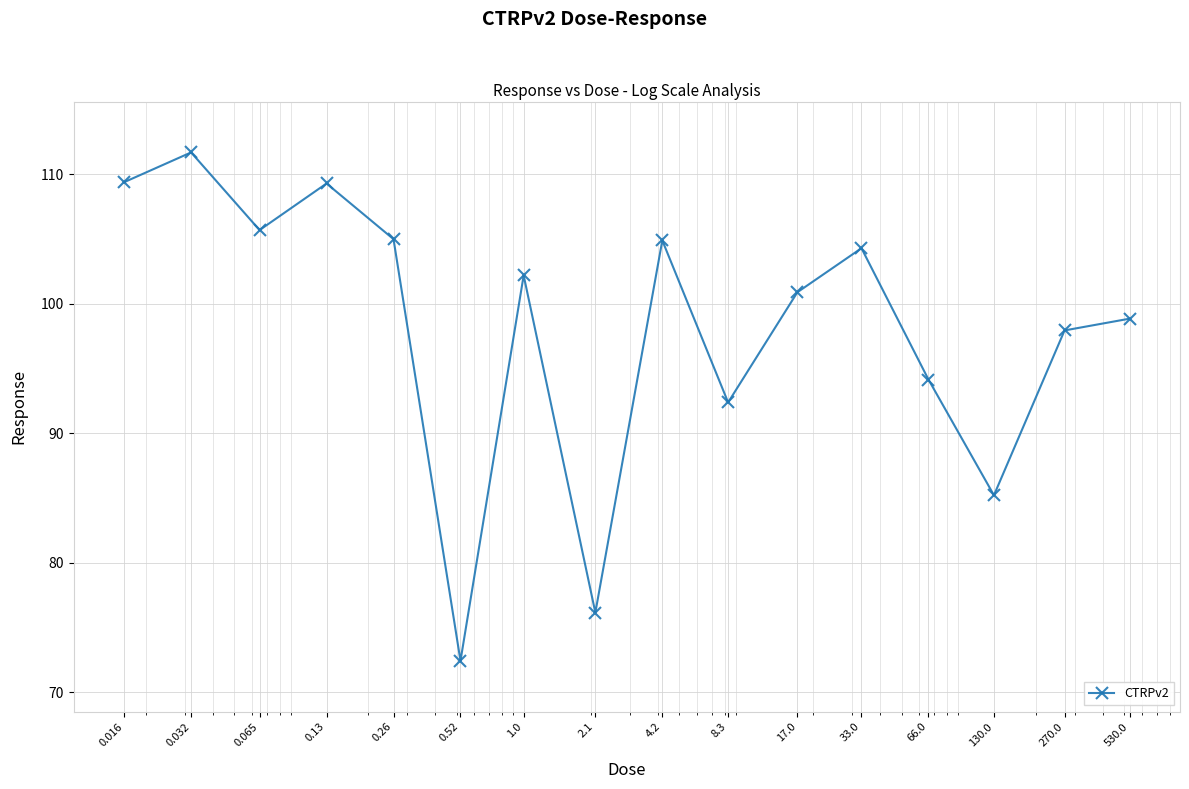

How many points are higher than both their immediate neighbors (excluding endpoints)?

5